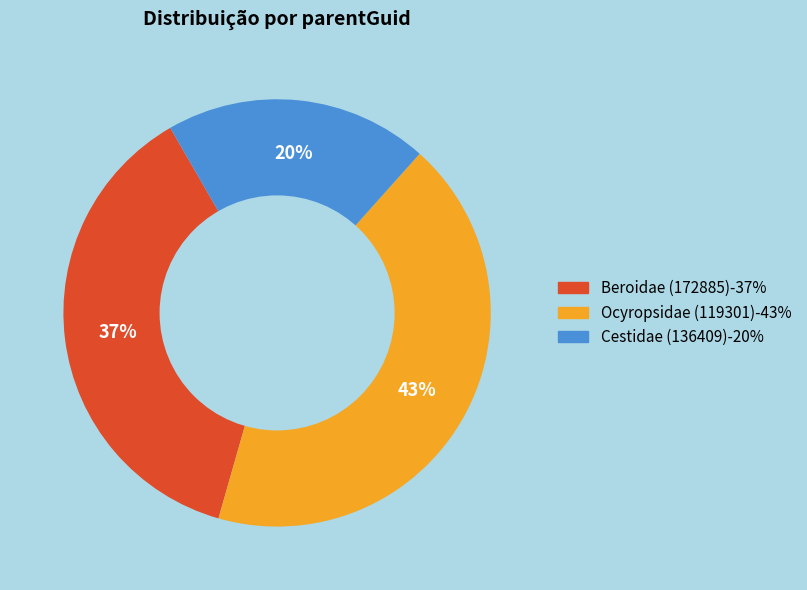

Which category has the biggest portion of the pie?

Ocyropsidae (119301)